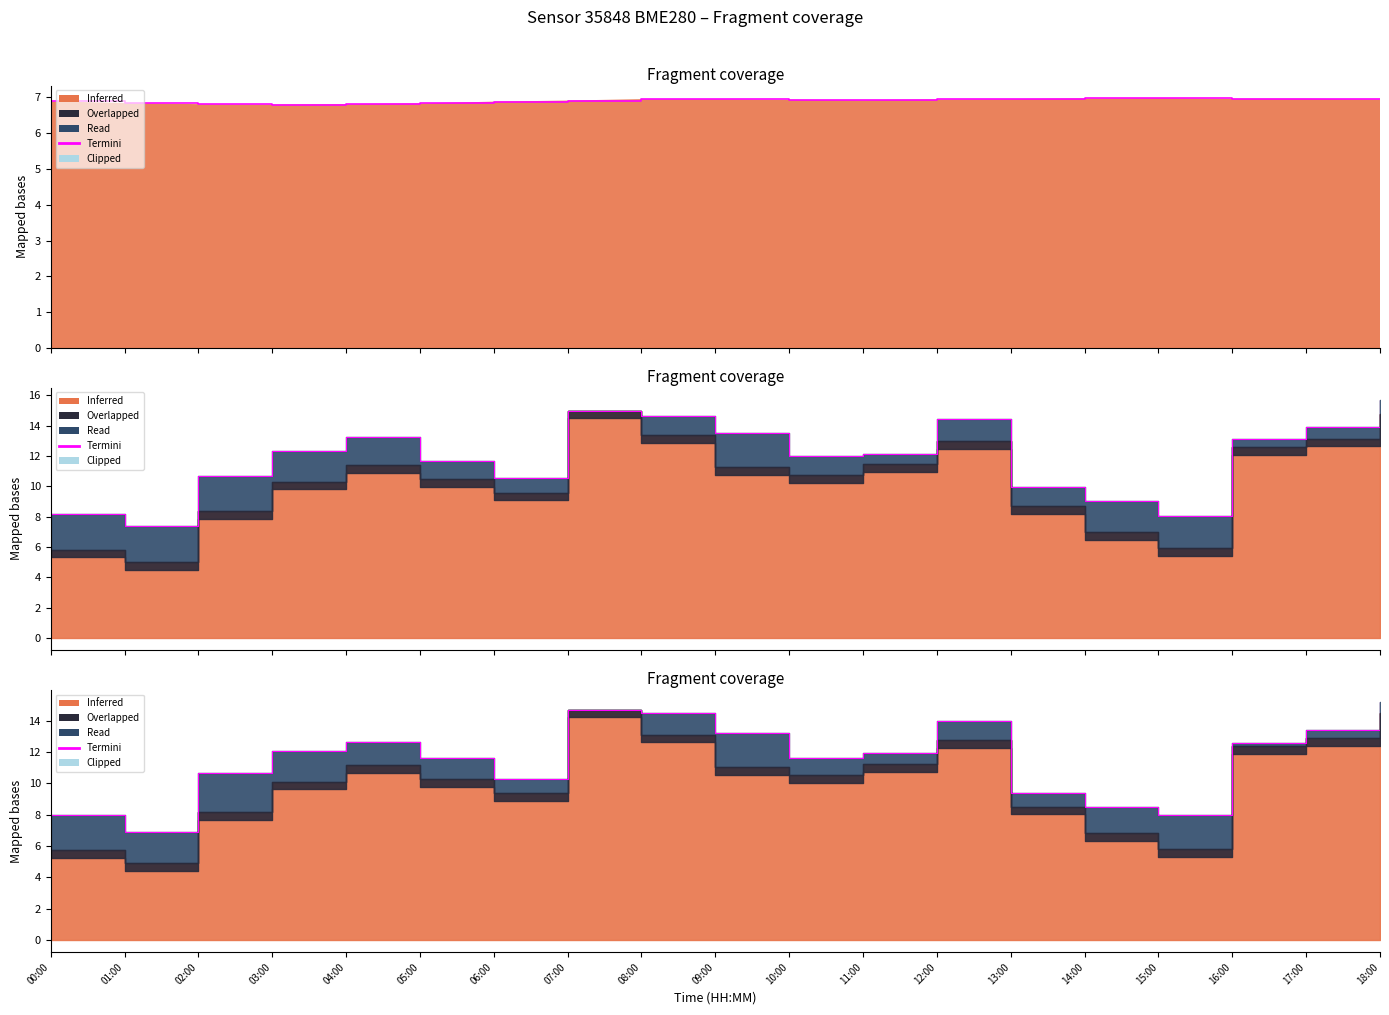

True or false: the data shows 12.1 at 03:00.

False